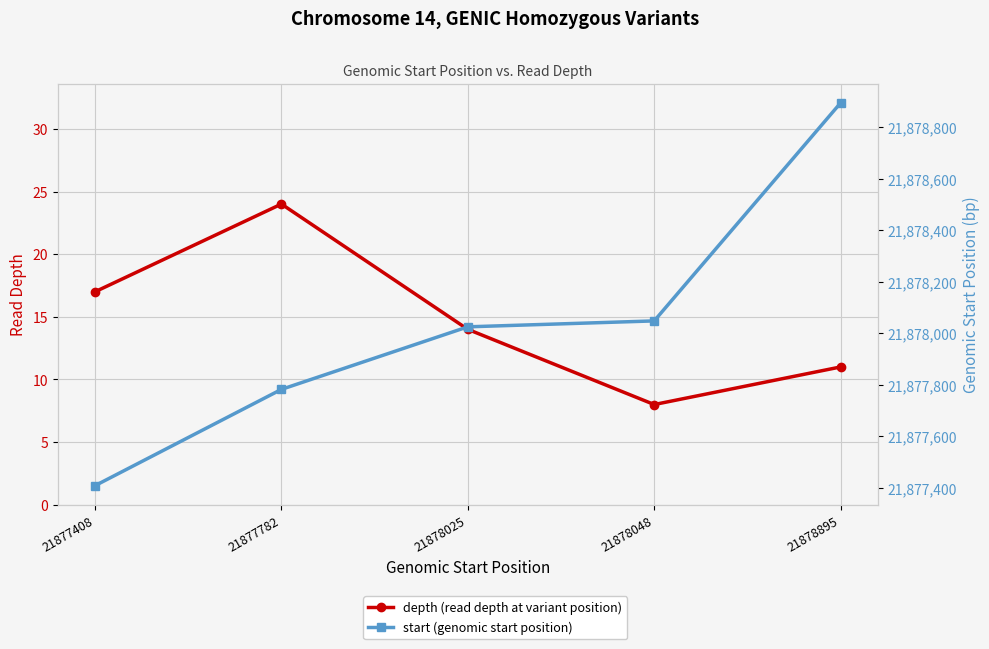

How many data points in start (genomic start position) are above 21878025?

2